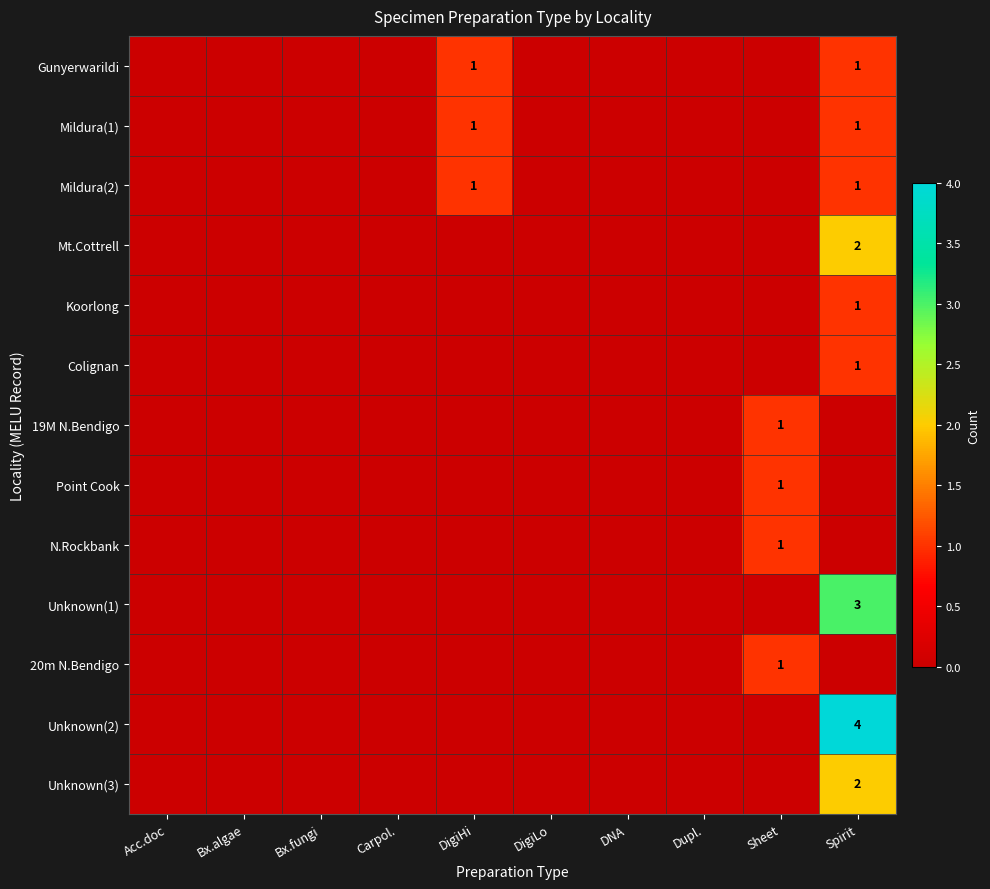

Count the Unknown(3) values in the range 0 to 1.

9